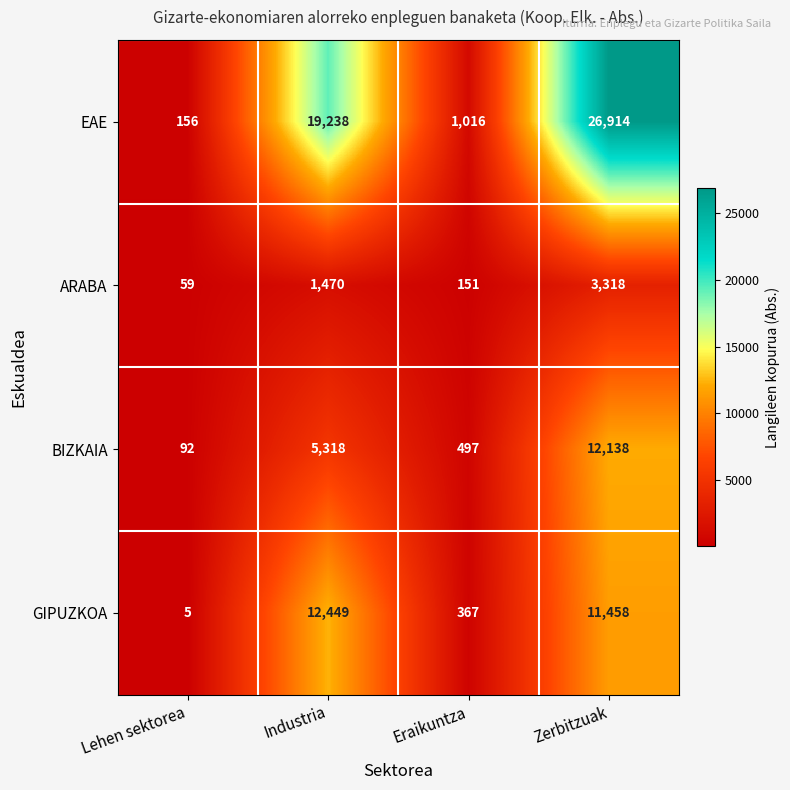

Which category has the highest value across all series?

Zerbitzuak